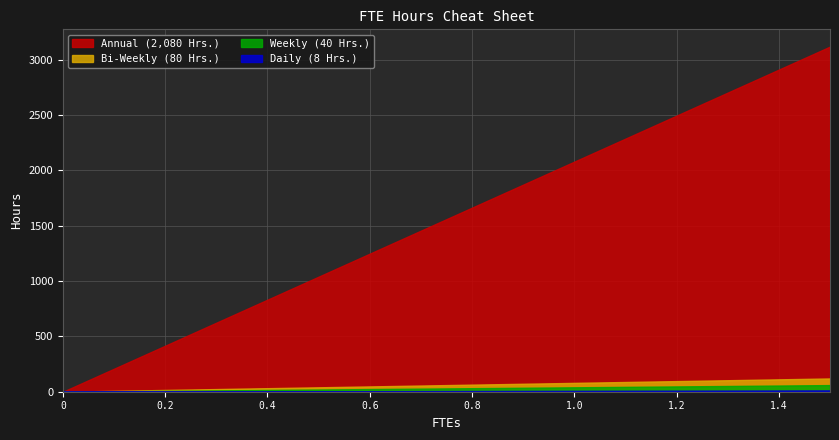

Reading right to left, transcribe all the data shown in this chart.

Daily (8 Hrs.): 1.5=12.0	1.4=11.2	1.3=10.4	1.2=9.6	1.1=8.8	1.0=8.0	0.9=7.2	0.8=6.4	0.7=5.6	0.6=4.8	0.5=4.0	0.4=3.2	0.3=2.4	0.2=1.6	0.1=0.8	0=0.0
Weekly (40 Hrs.): 1.5=60.0	1.4=56.0	1.3=52.0	1.2=48.0	1.1=44.0	1.0=40.0	0.9=36.0	0.8=32.0	0.7=28.0	0.6=24.0	0.5=20.0	0.4=16.0	0.3=12.0	0.2=8.0	0.1=4.0	0=0.0
Bi-Weekly (80 Hrs.): 1.5=120.0	1.4=112.0	1.3=104.0	1.2=96.0	1.1=88.0	1.0=80.0	0.9=72.0	0.8=64.0	0.7=56.0	0.6=48.0	0.5=40.0	0.4=32.0	0.3=24.0	0.2=16.0	0.1=8.0	0=0.0
Annual (2,080 Hrs.): 1.5=3120.0	1.4=2912.0	1.3=2704.0	1.2=2496.0	1.1=2288.0	1.0=2080.0	0.9=1872.0	0.8=1664.0	0.7=1456.0	0.6=1248.0	0.5=1040.0	0.4=832.0	0.3=624.0	0.2=416.0	0.1=208.0	0=0.0